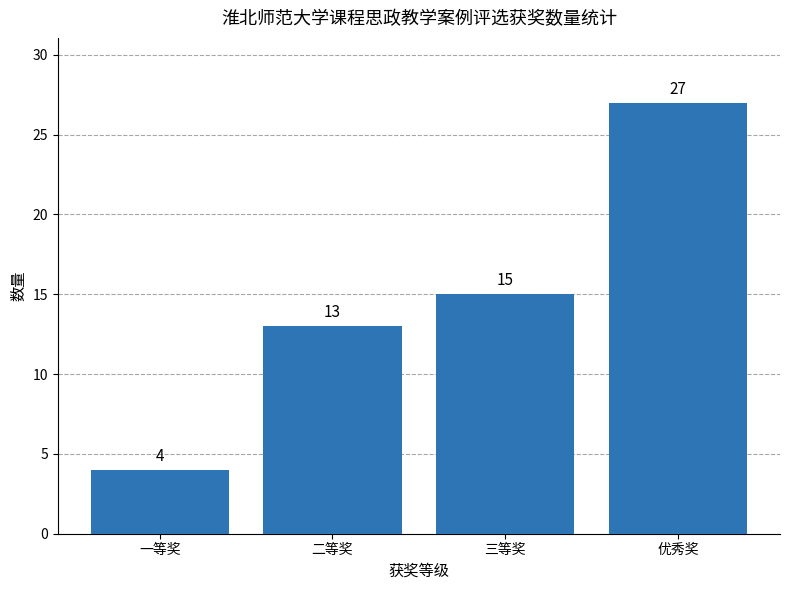

Read the value at 一等奖.

4